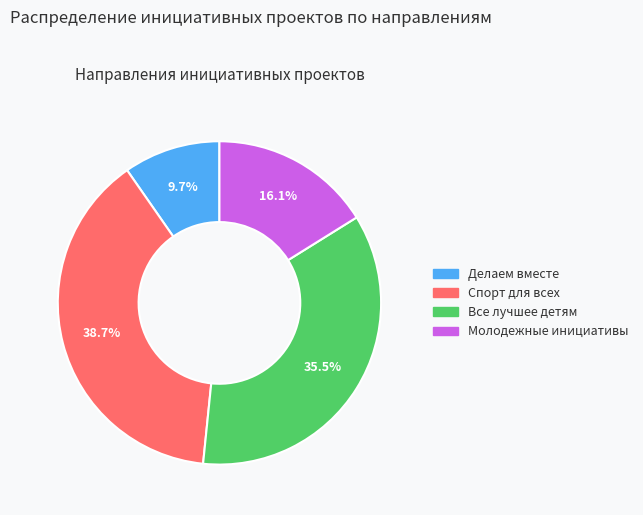

What percentage is the Делаем вместе slice, to the nearest percent?

10%